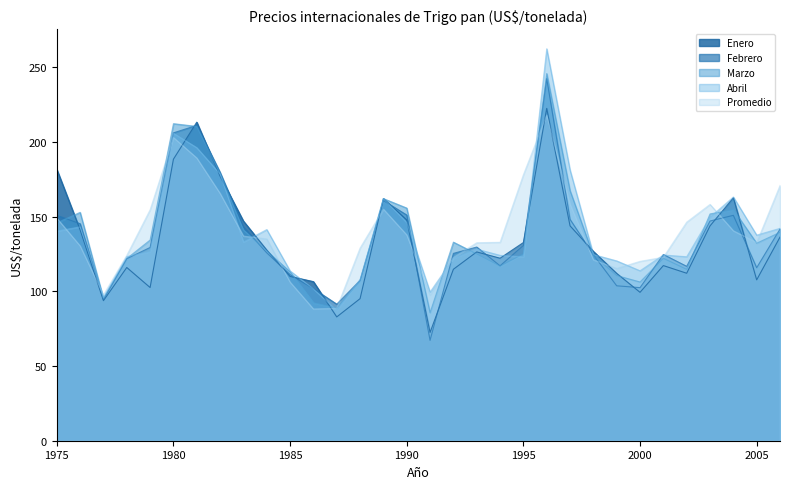

Rank the series by their maximum value, from highest to lowest.

Abril, Marzo, Febrero, Enero, Promedio